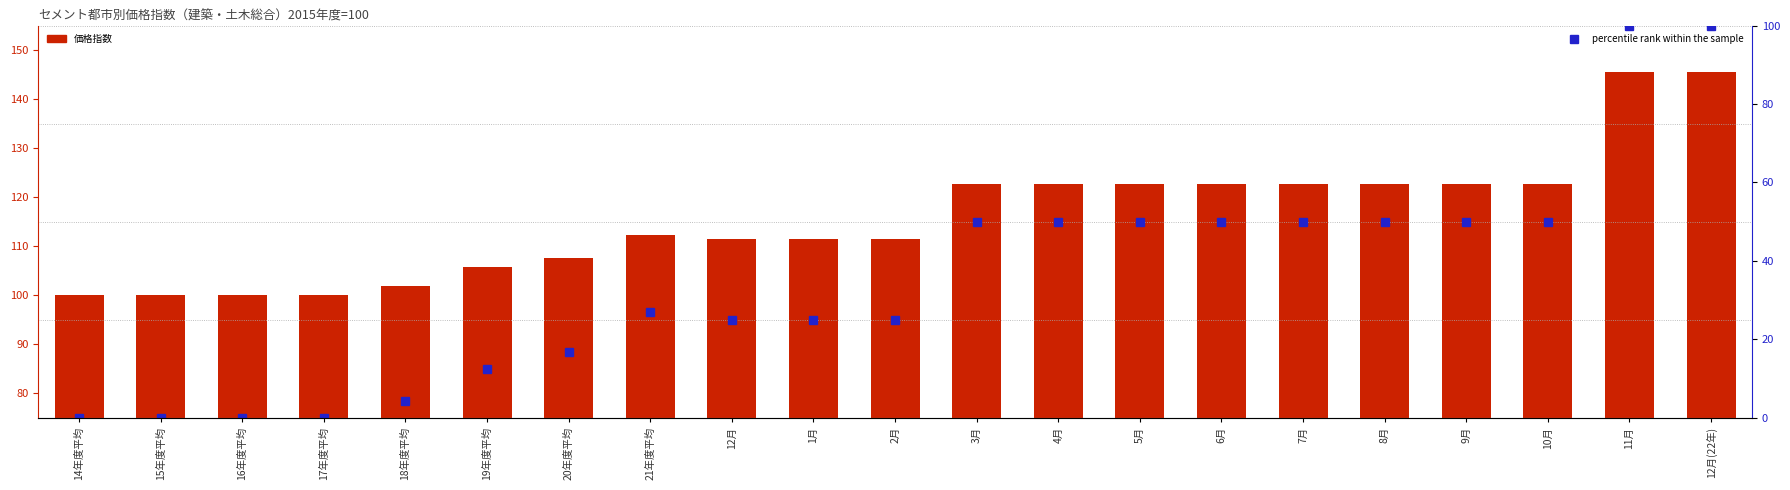

What is the label of the 2nd bar from the left?

15年度平均